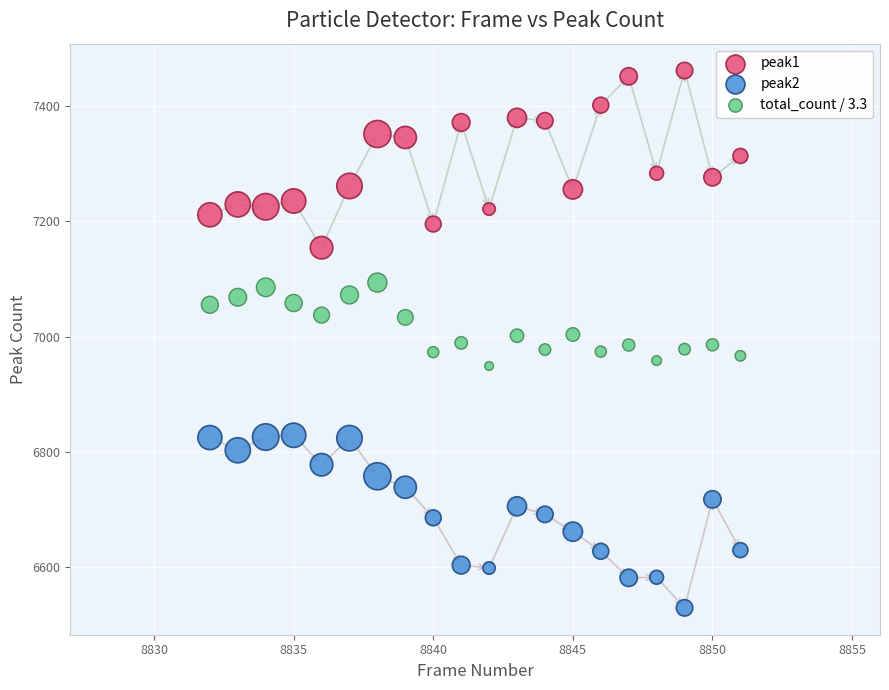

Which series reaches the maximum Y coordinate?

peak1